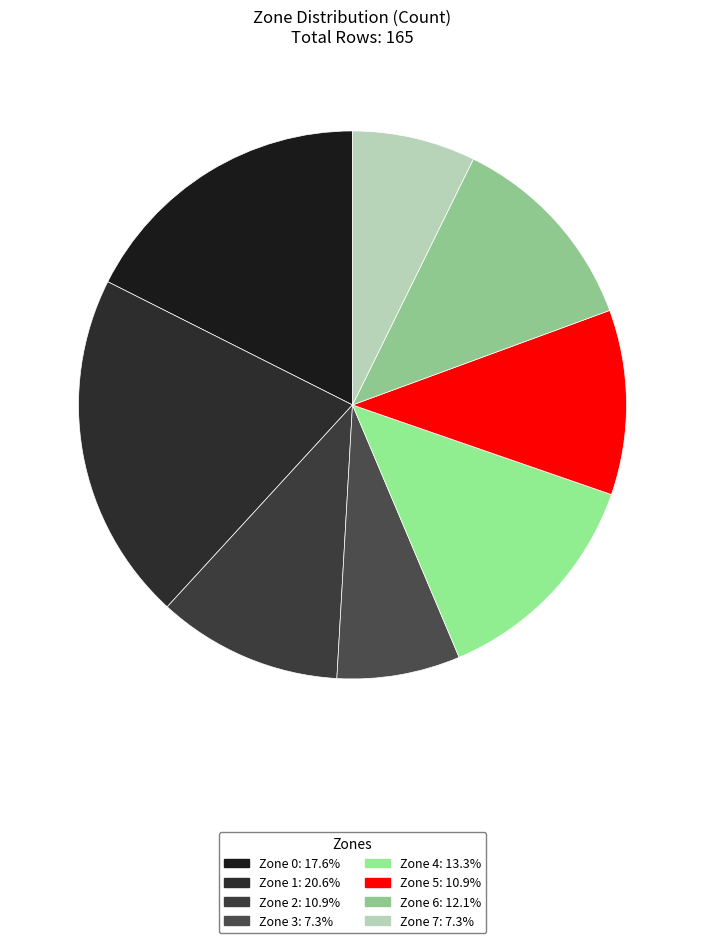

How many slices are in this pie chart?

8